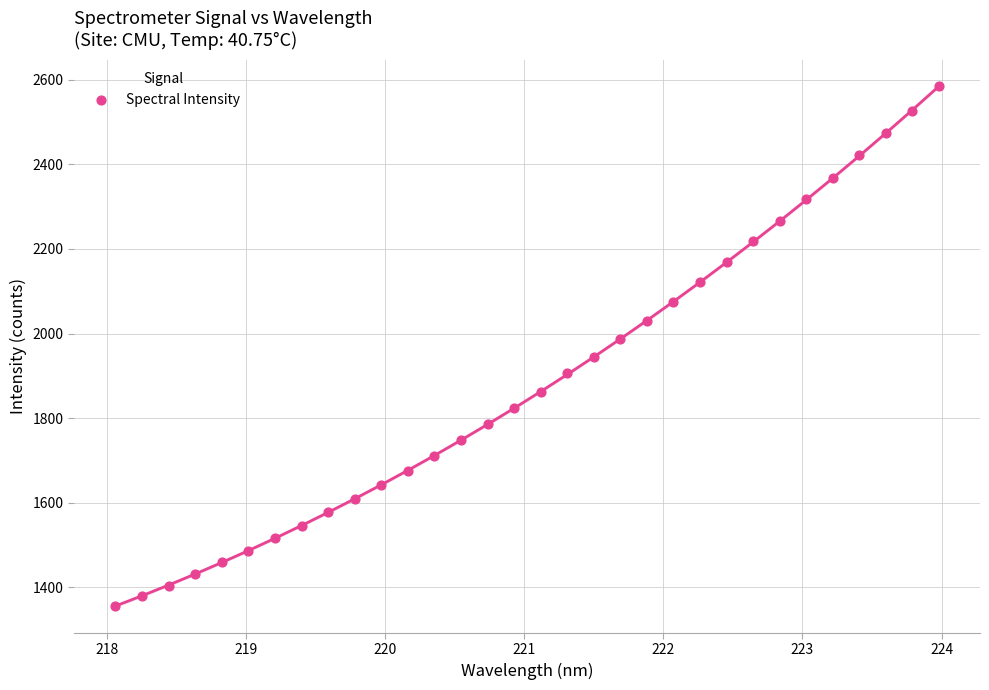

What is the range of X values (max minus min)?

5.9